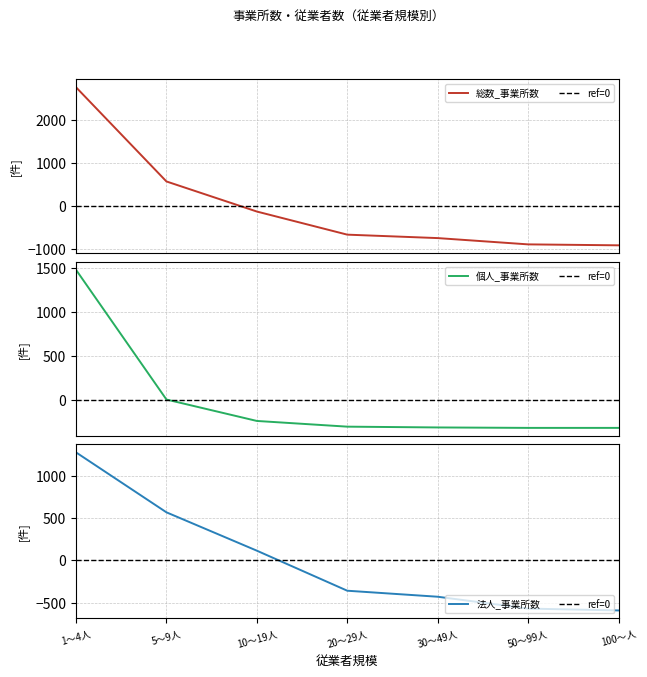

What position from the right is 50～99人?

2